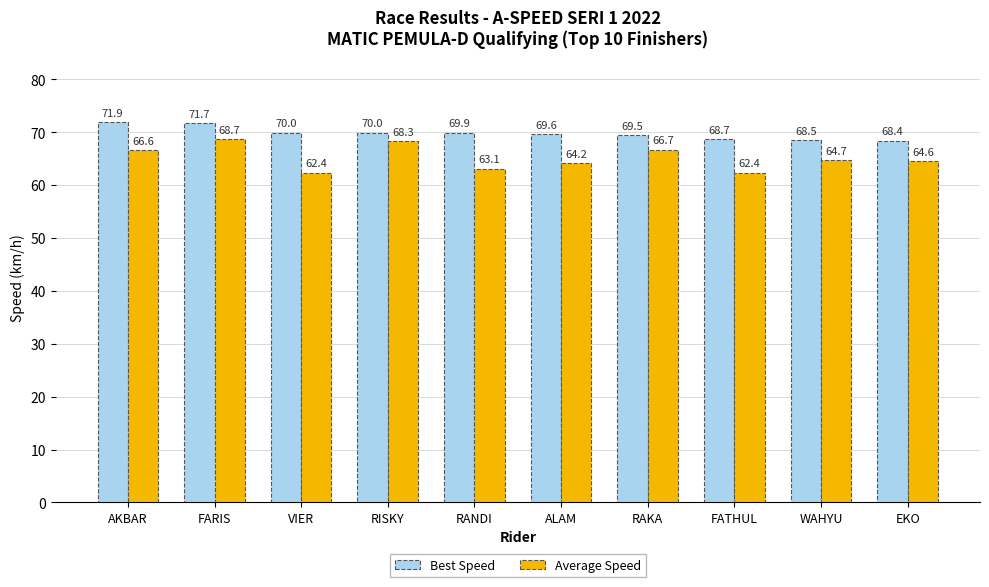

What is the minimum value shown in the chart?

62.4